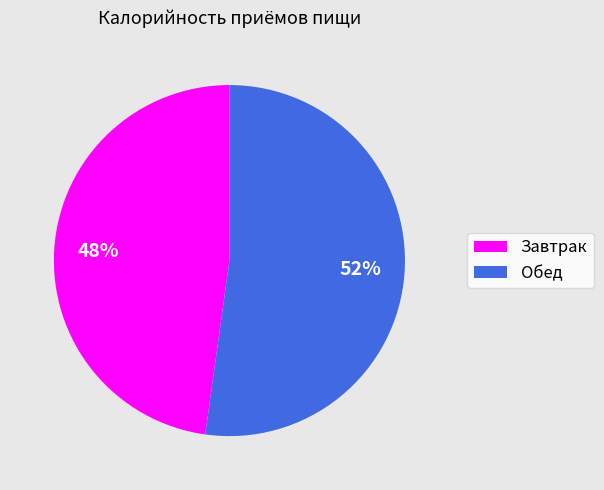

To the nearest percent, what portion does Обед represent?

52%